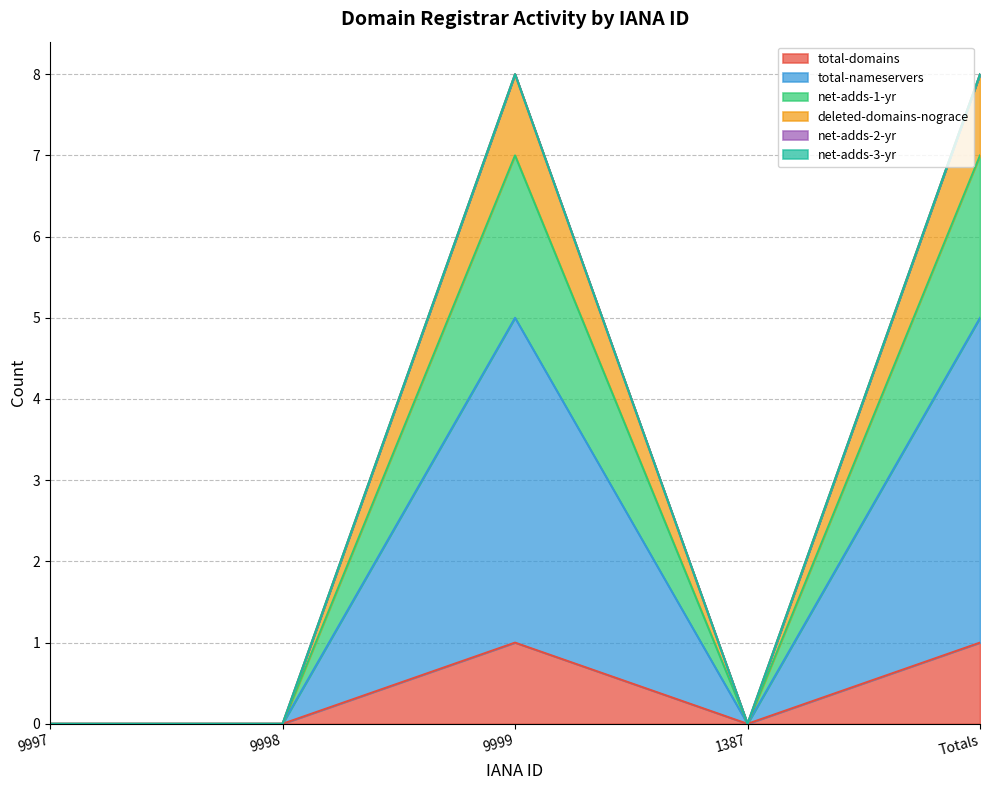

Does the chart have visible grid lines?

Yes